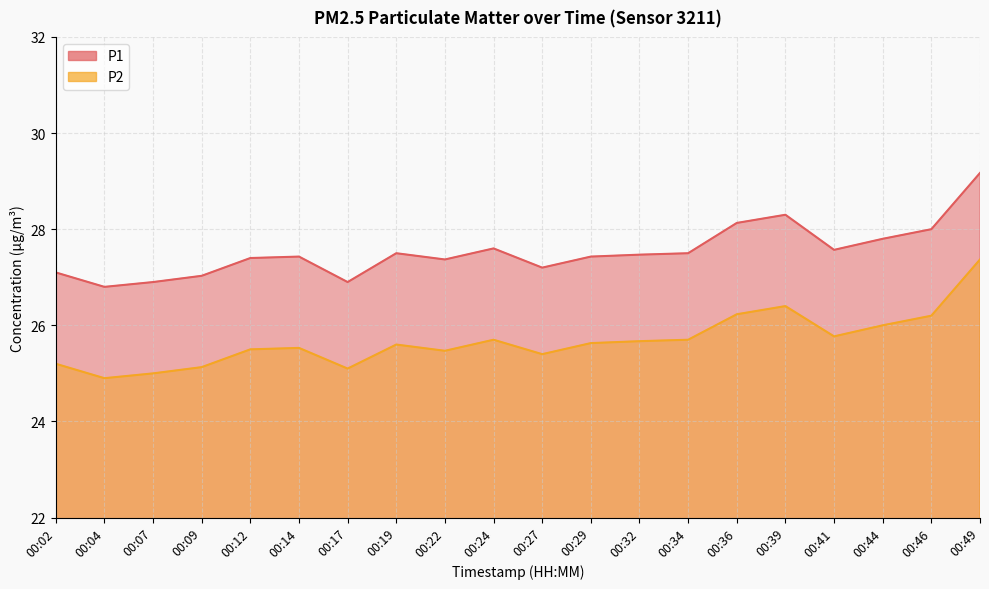

True or false: P1 has more than 0 interior local peaks.

True